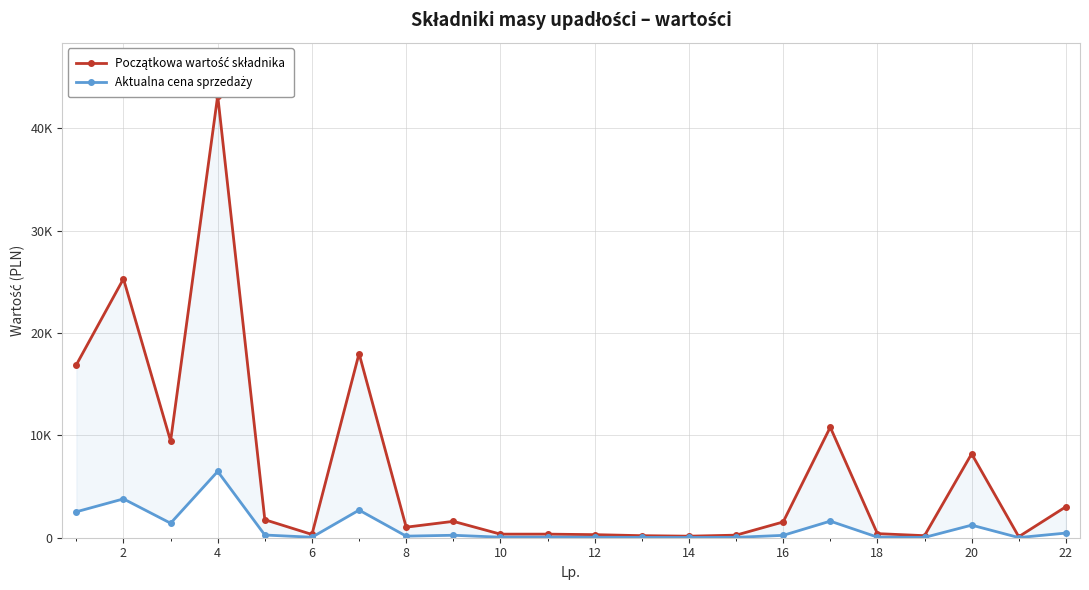

Reading left to right, what are all the values shown in this chart?

Początkowa wartość składnika: 16900.0	25300.0	9450.0	43200.0	1760.0	320.0	18000.0	1030.0	1600.0	350.0	350.0	300.0	200.0	150.0	250.0	1540.0	10800.0	400.0	200.0	8200.0	100.0	3025.0
Aktualna cena sprzedaży: 2535.0	3795.0	1417.5	6480.0	264.0	48.0	2700.0	154.5	240.0	52.5	52.5	45.0	30.0	22.5	37.5	231.0	1620.0	60.0	30.0	1230.0	15.0	453.8